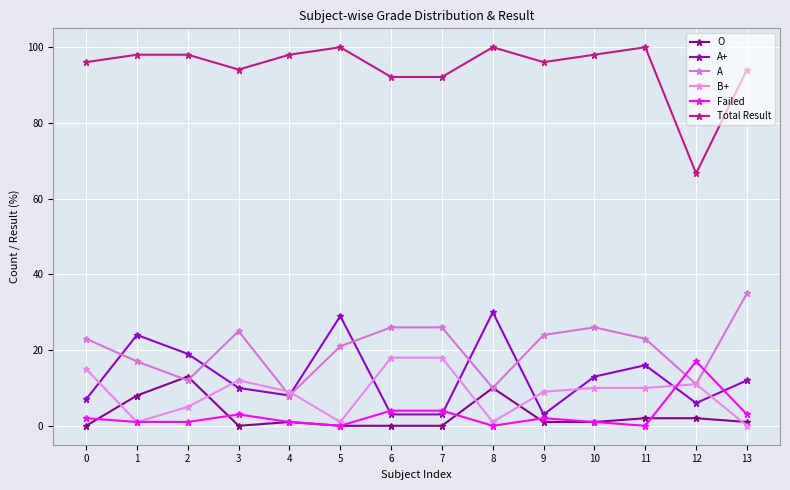

What is the average value of the O series?

2.8